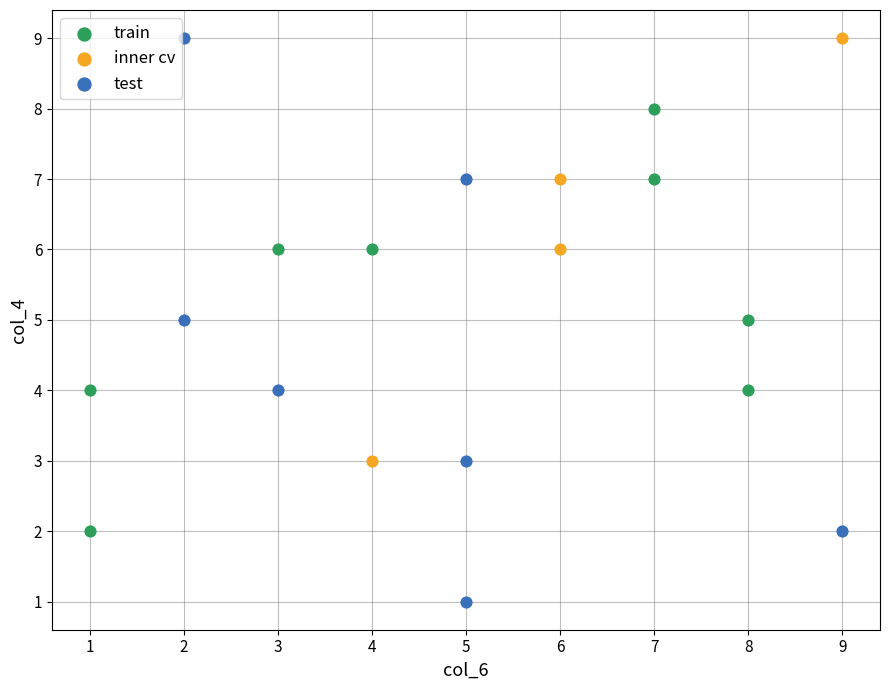

What are all the series names shown in the legend?

train, inner cv, test